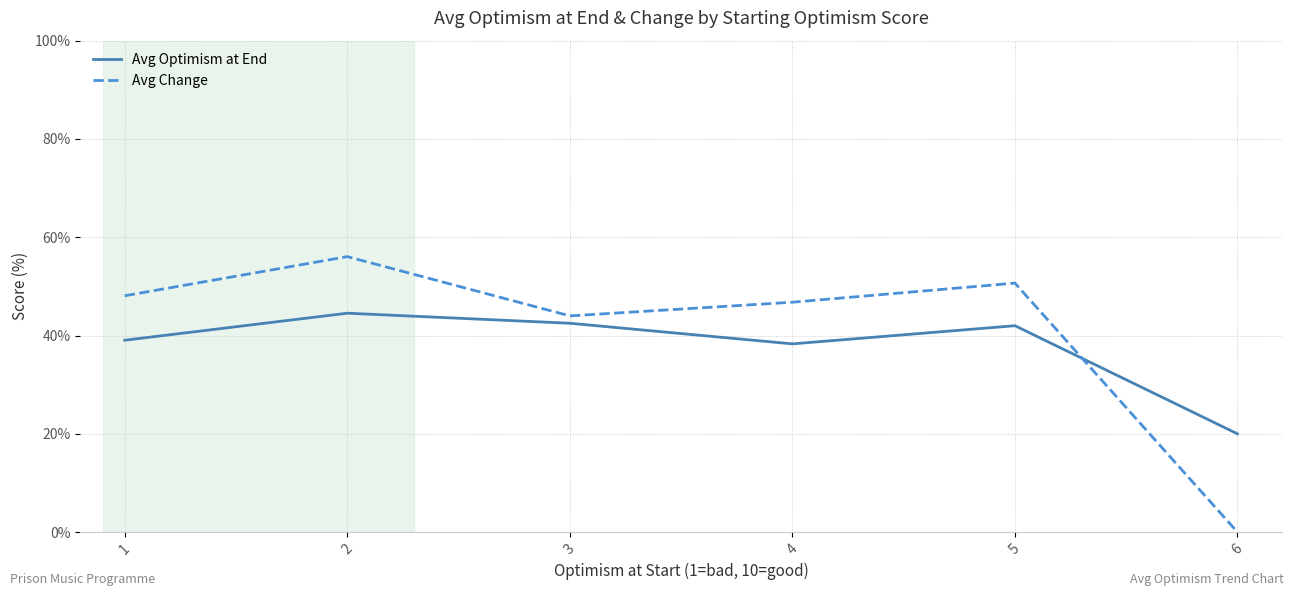

How many positive values does the Avg Change series have?

5